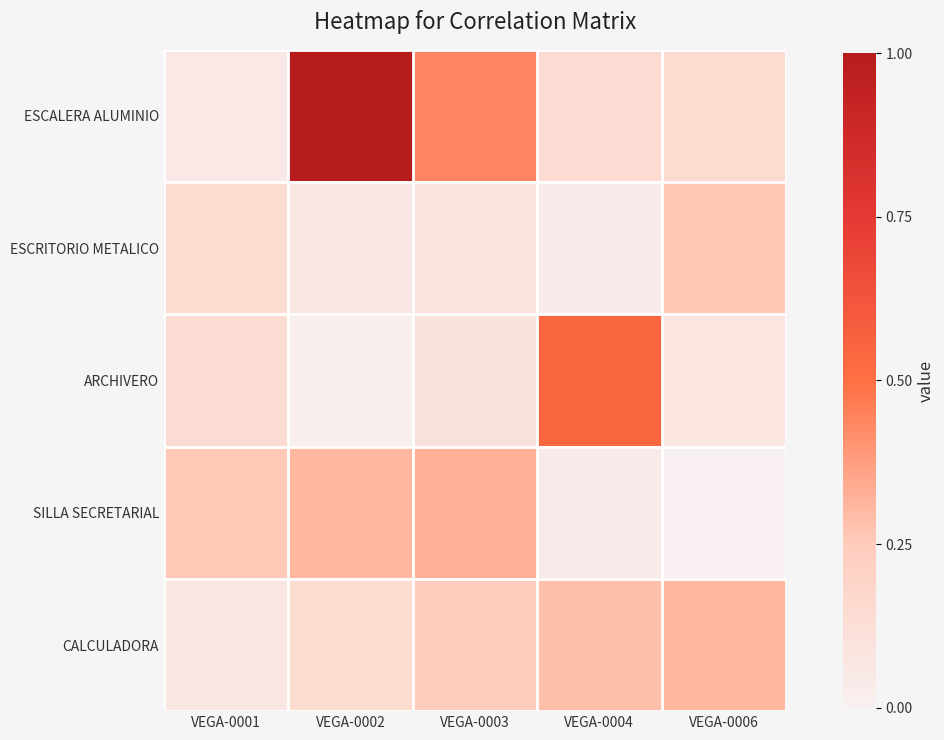

What is the greatest value displayed?

1.0